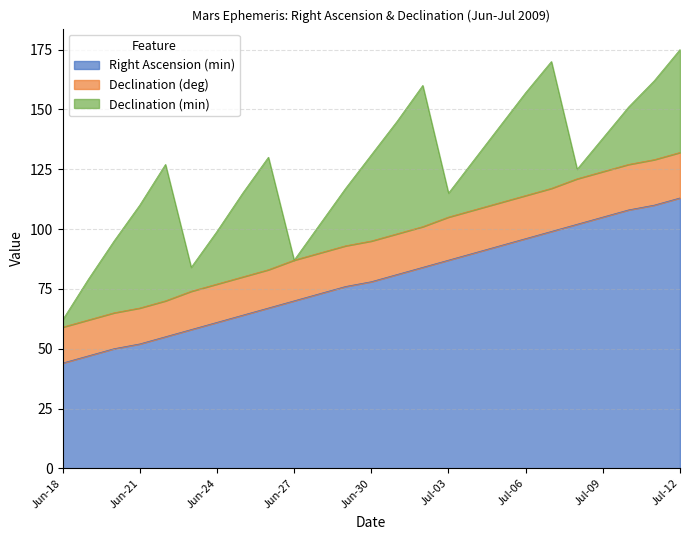

Which category has the highest value in the Declination (deg) series?

Jul-12